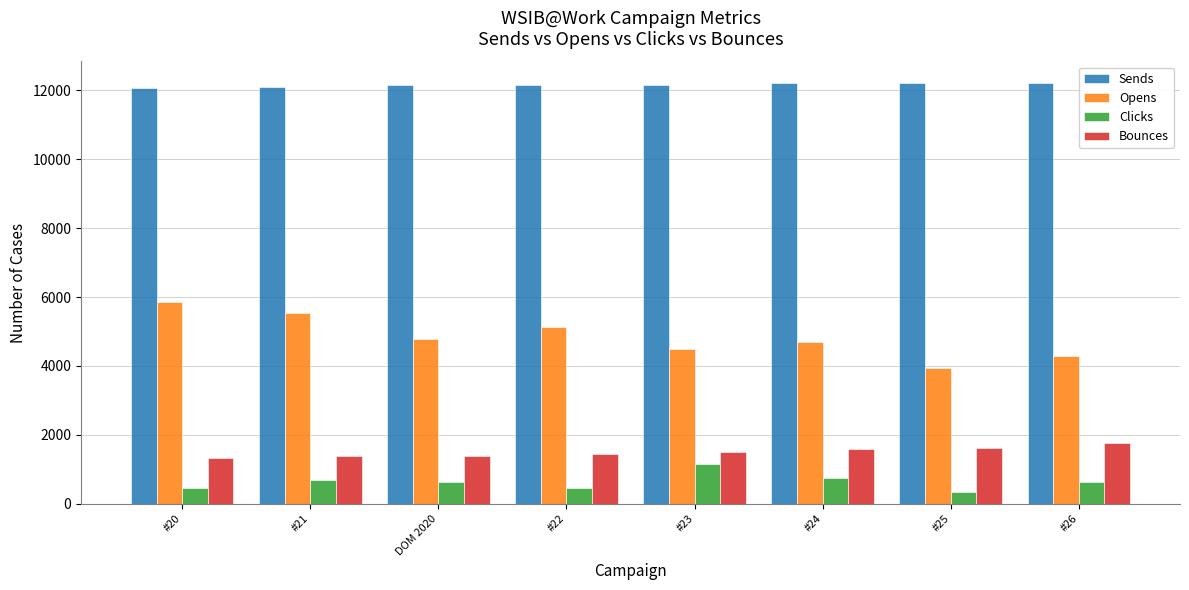

The Clicks series shows 331 at #25. True or false?

True